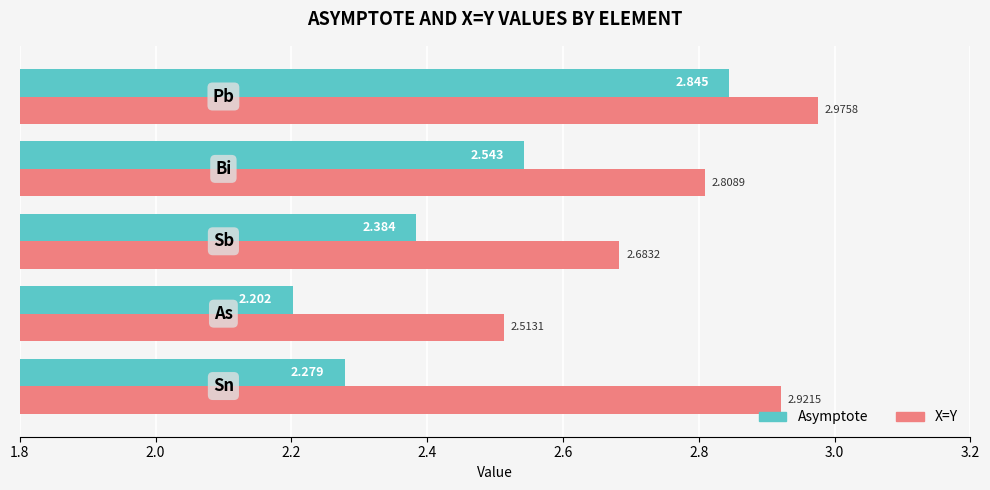

What is the difference between the maximum and minimum values in the Asymptote series?

0.6